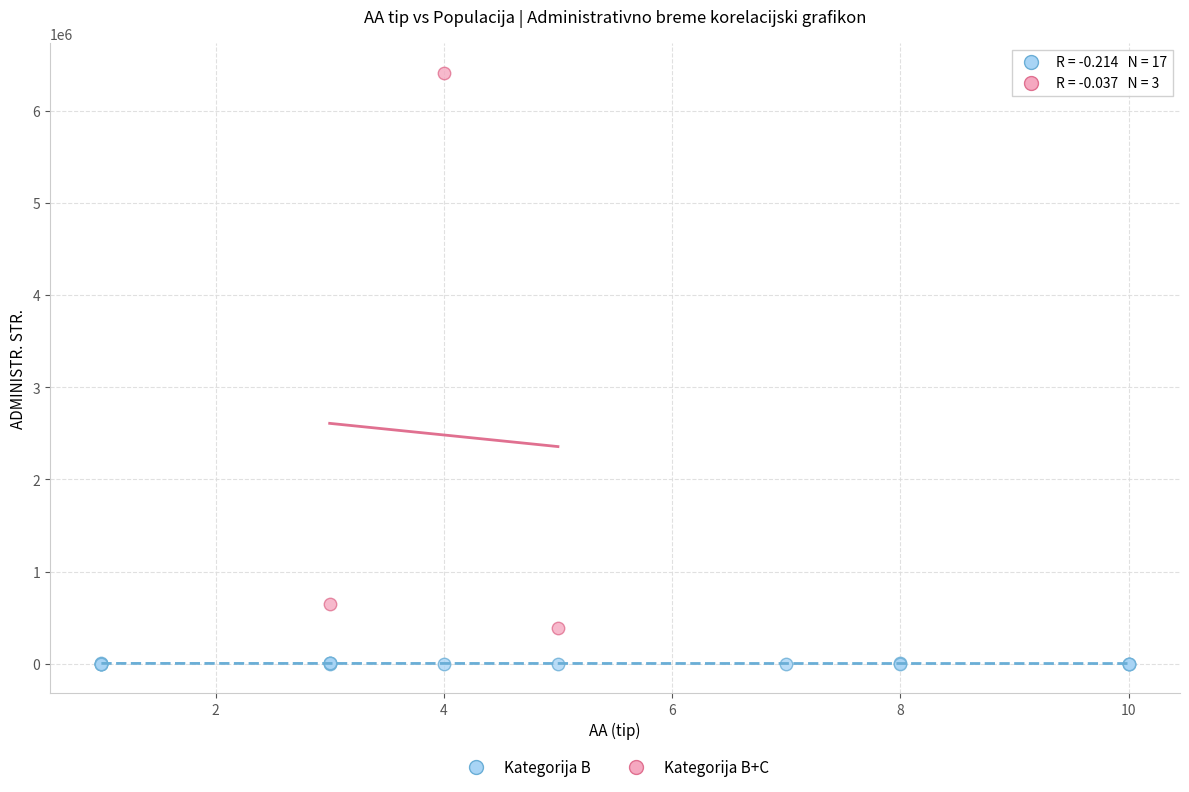

Which series reaches the maximum Y coordinate?

Kategorija B+C